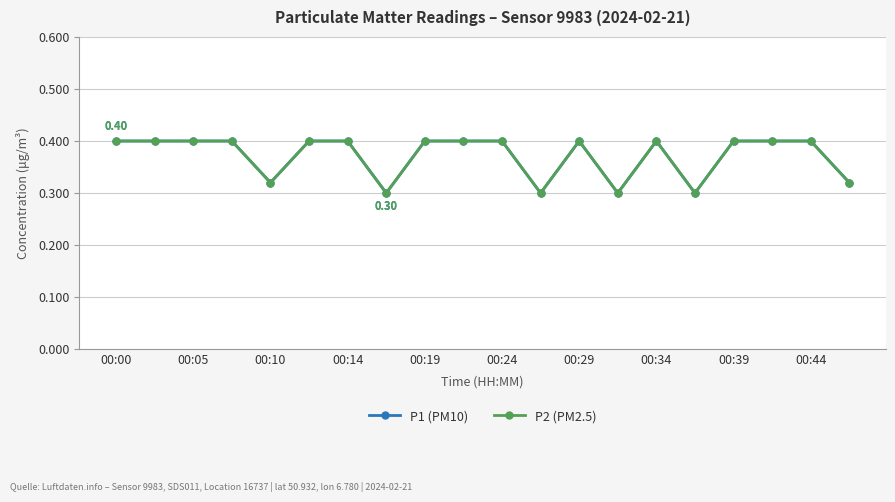

At which category is the sum across all series the highest?

00:00